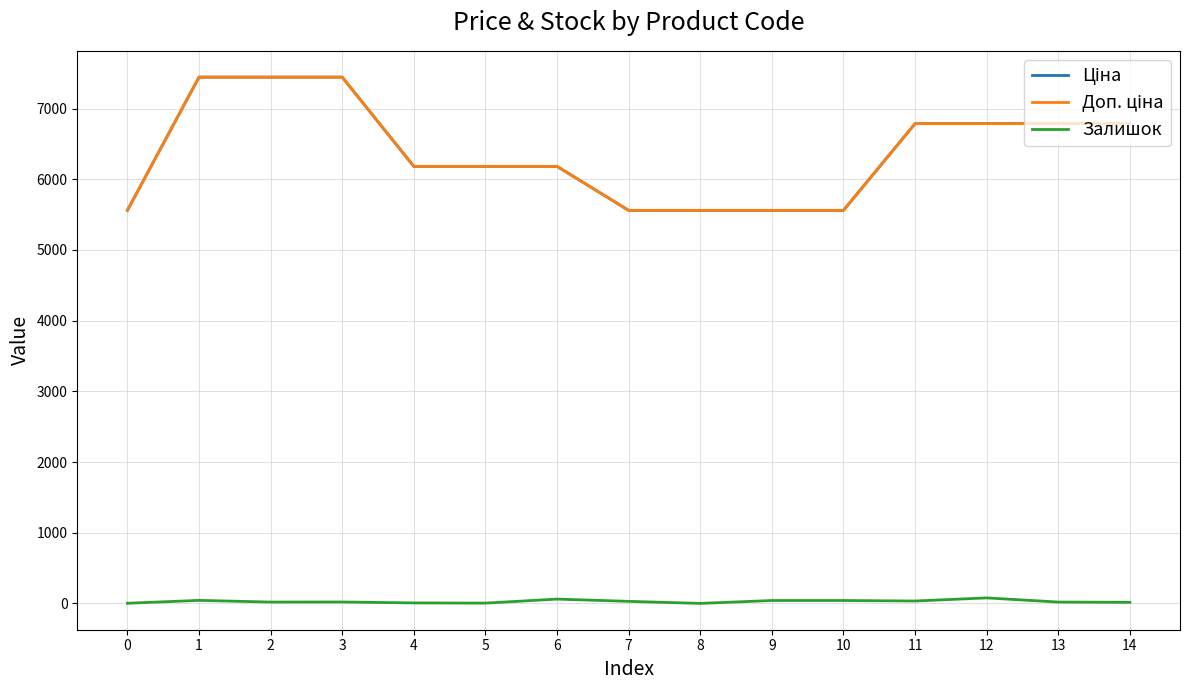

Which series changed the most between 8 and 12?

Ціна